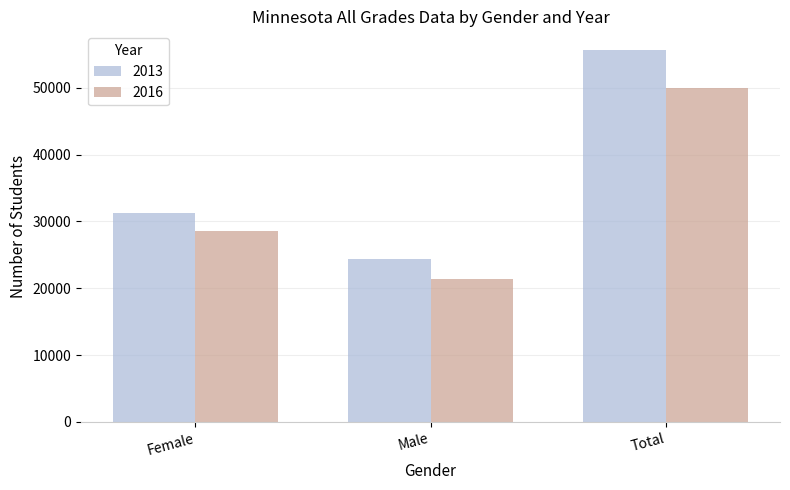

At which category is the sum across all series the highest?

Total